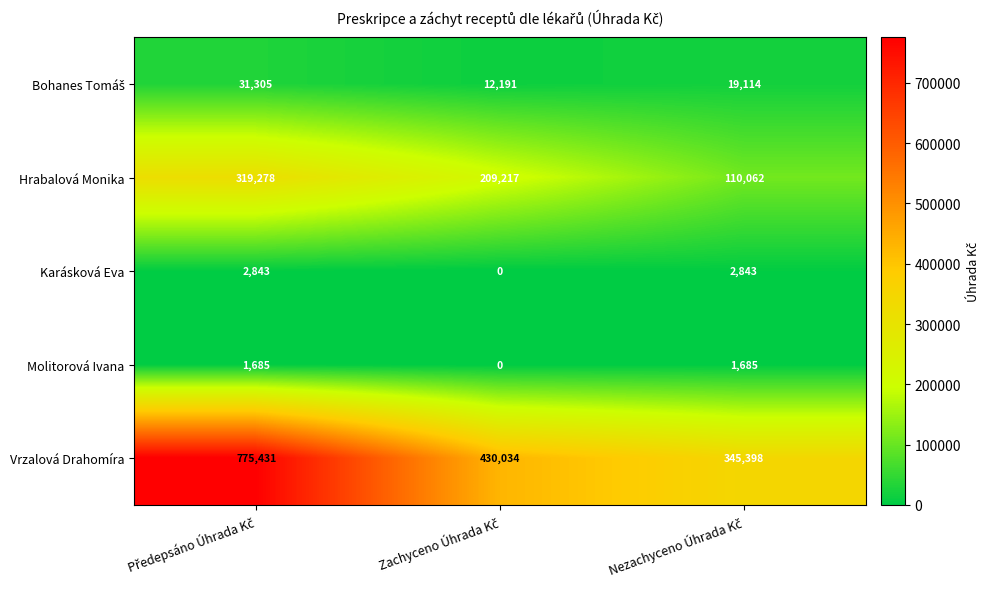

Which series has the widest spread of values?

Vrzalová Drahomíra